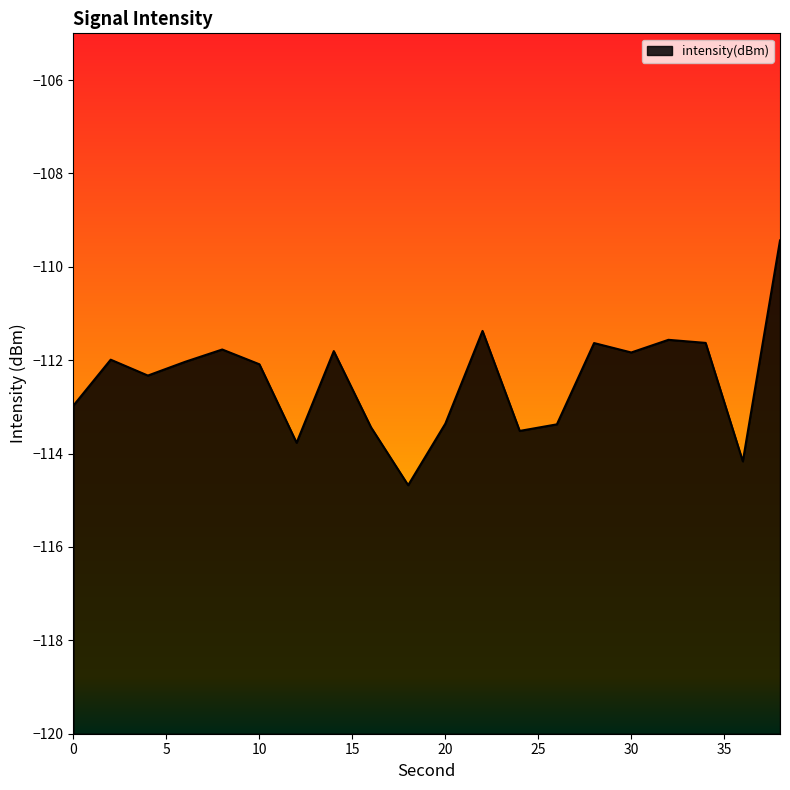

Rank the categories by value from highest to lowest.

38, 22, 32, 34, 28, 8, 14, 30, 2, 6, 10, 4, 0, 20, 26, 16, 24, 12, 36, 18